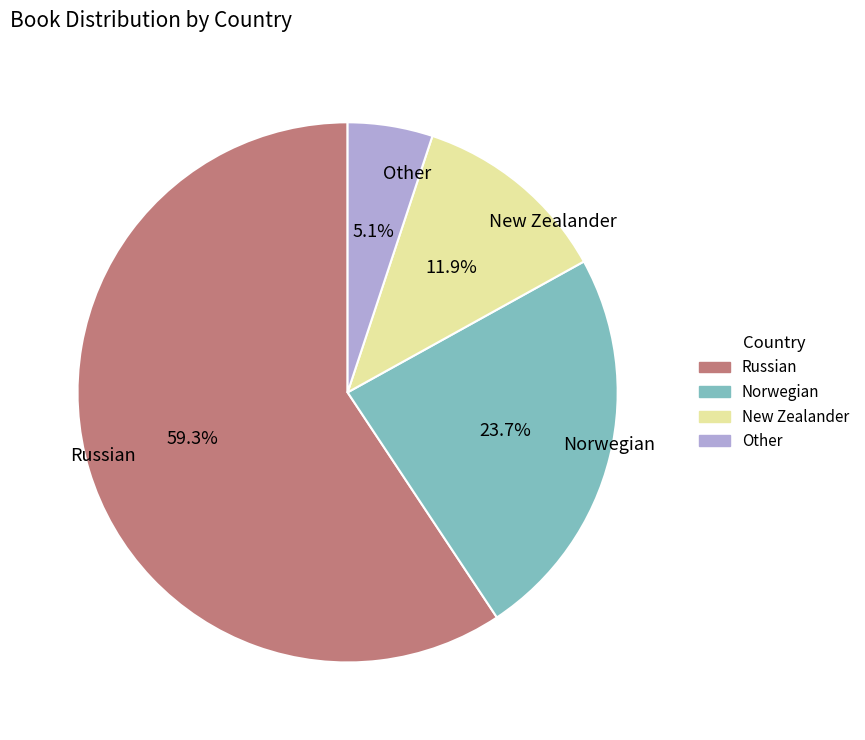

The New Zealander slice represents 23% of the pie. True or false?

False